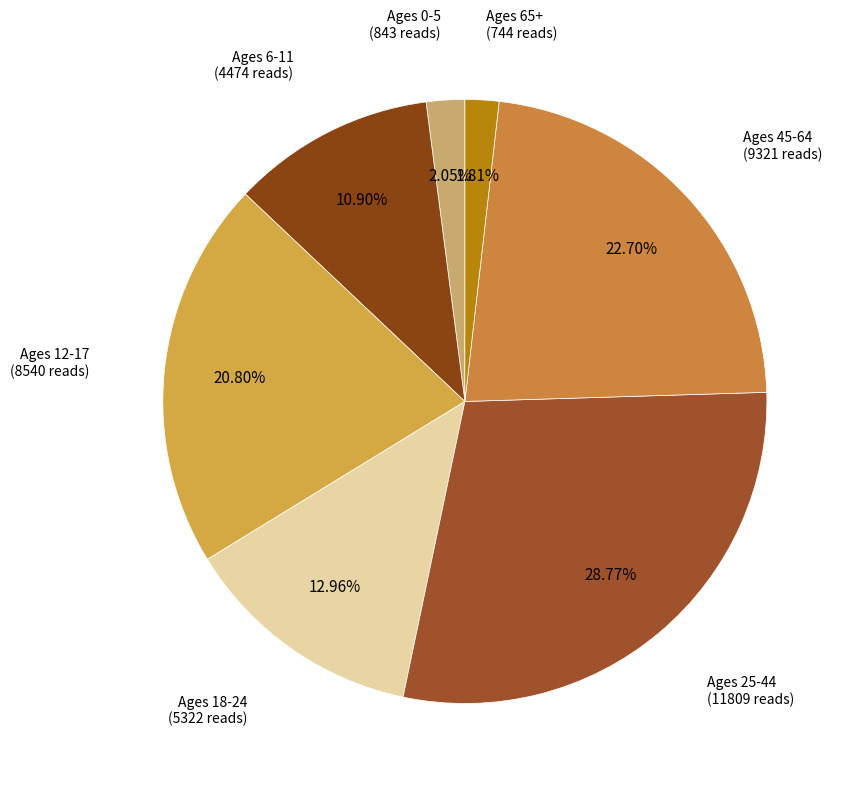

To the nearest percent, what is the difference between the largest and smallest slice percentages?

27%